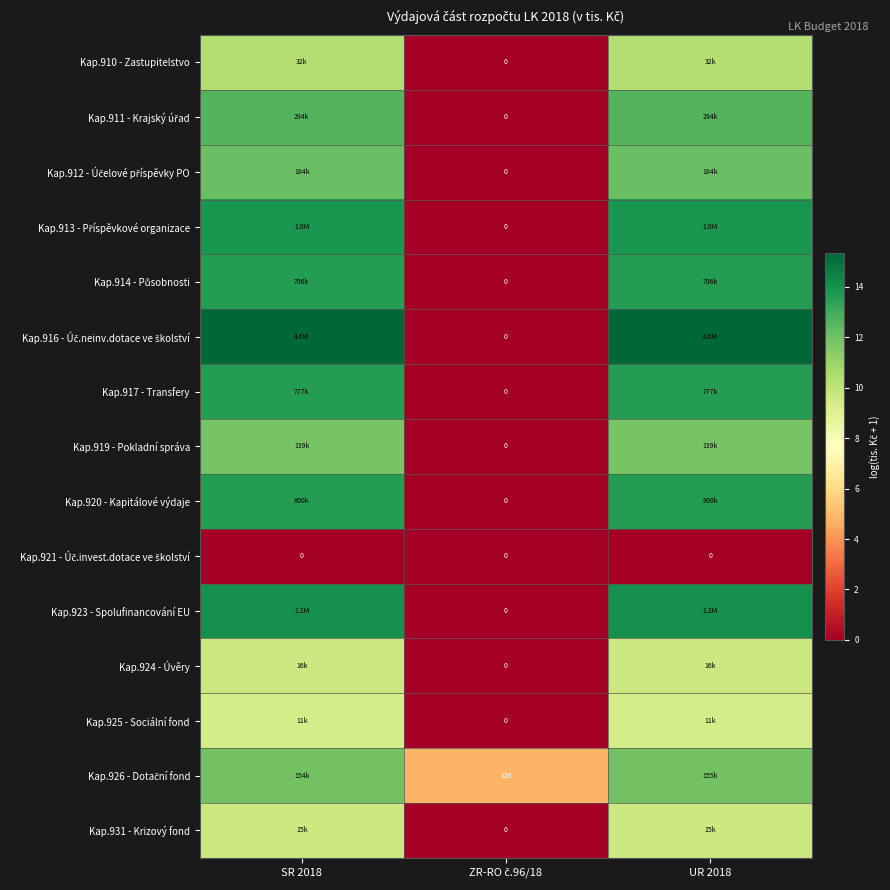

The Kap.912 - Účelové příspěvky PO series shows 0.0 at ZR-RO č.96/18. True or false?

True